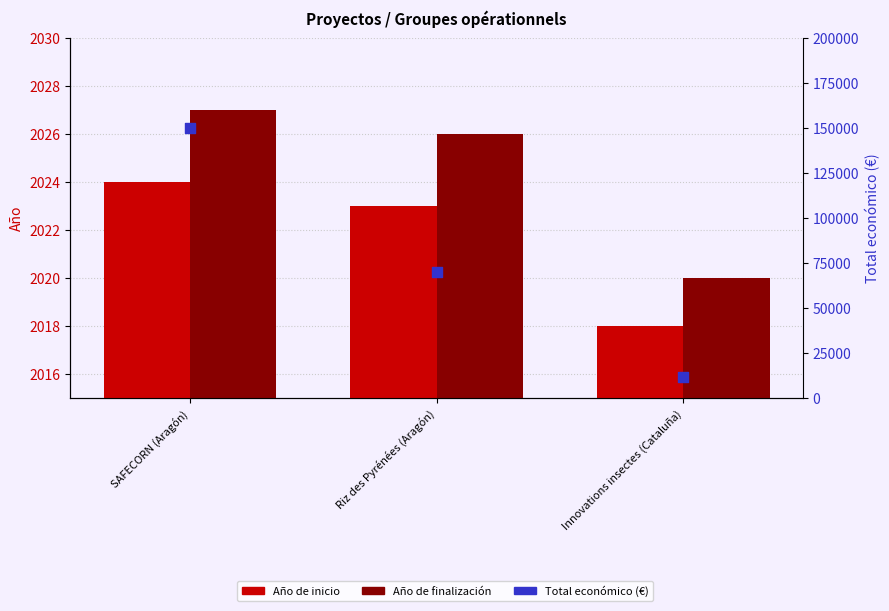

Which series reaches the maximum Y coordinate?

Total económico (€)